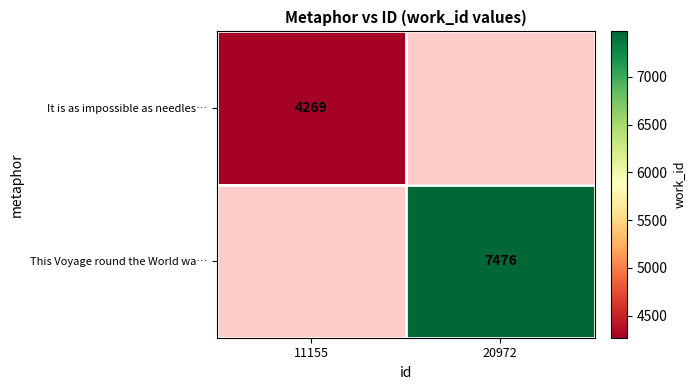

Is it true that It is as impossible as needles… equals 6927 at 11155?

False